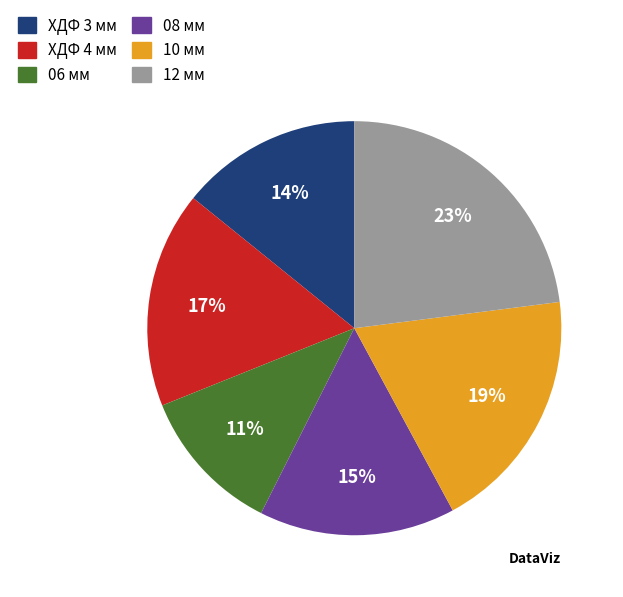

How many segments does this pie chart have?

6